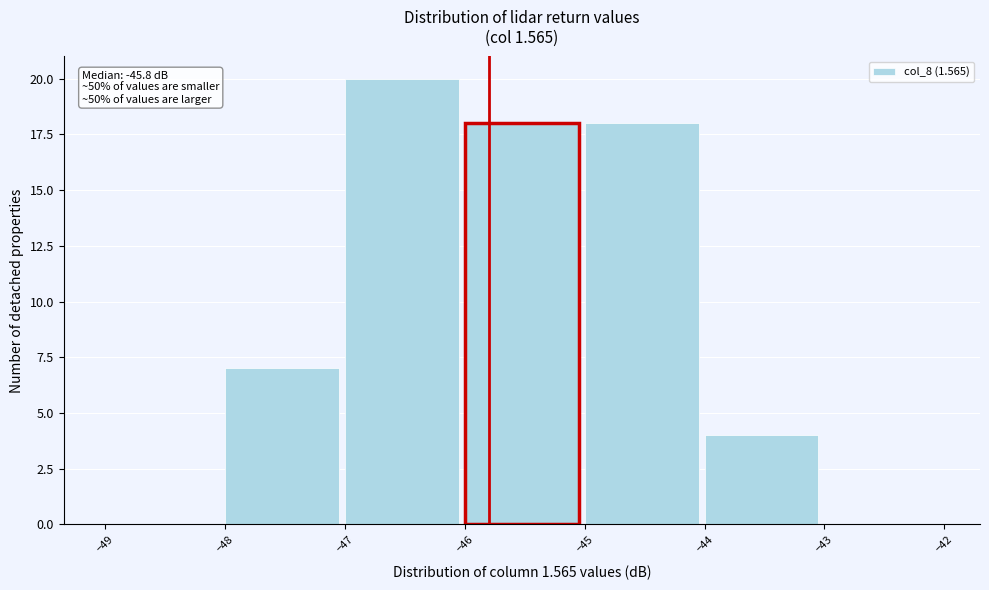

Over which range of the x-axis is the bar tallest?

-47 to -46